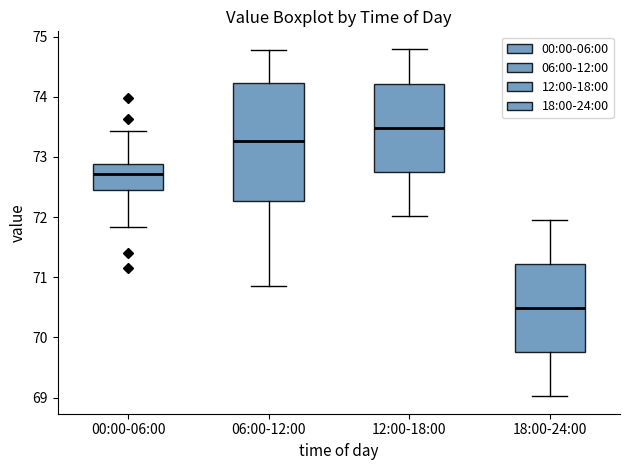

Reading left to right, transcribe this box plot: for each box, give where its median line is, the range the box spans, and where its two whiskers end, as read against the y-axis. The values are not printed on the chart, so give them approximately, as read against the axis.

00:00-06:00: median 72.7, box 72.5 to 72.9, whiskers 71.8 to 73.4
06:00-12:00: median 73.3, box 72.3 to 74.2, whiskers 70.9 to 74.8
12:00-18:00: median 73.5, box 72.8 to 74.2, whiskers 72.0 to 74.8
18:00-24:00: median 70.5, box 69.8 to 71.2, whiskers 69.0 to 72.0